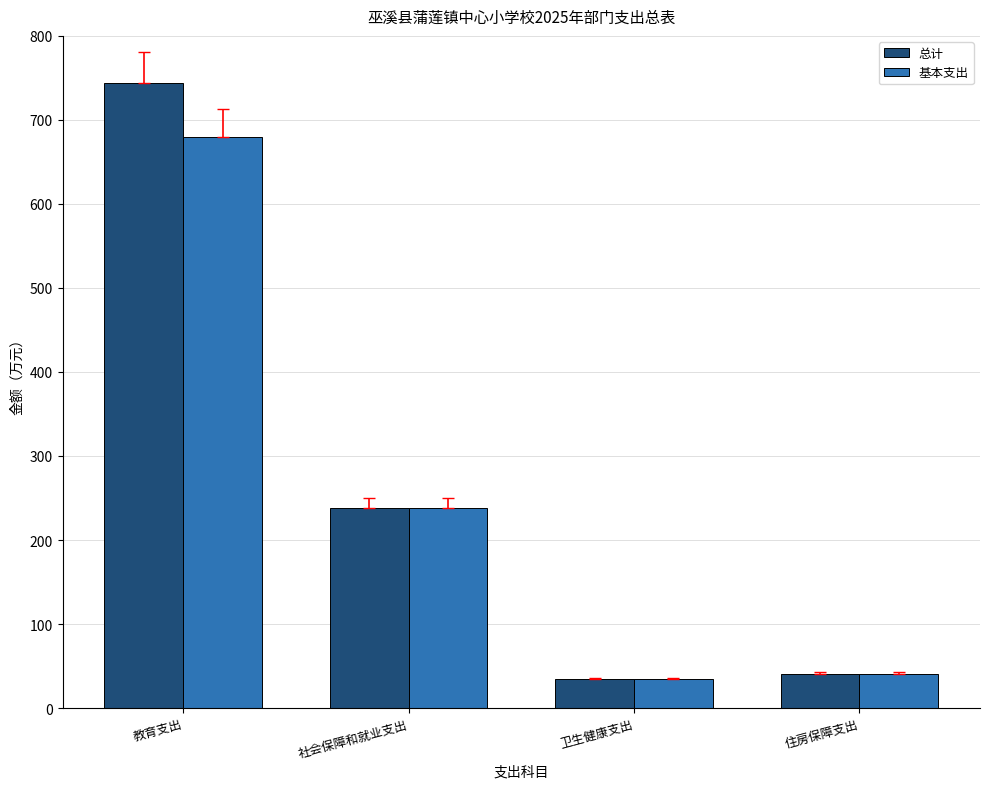

What is the sum of the 基本支出 values at 住房保障支出 and 教育支出?

720.3